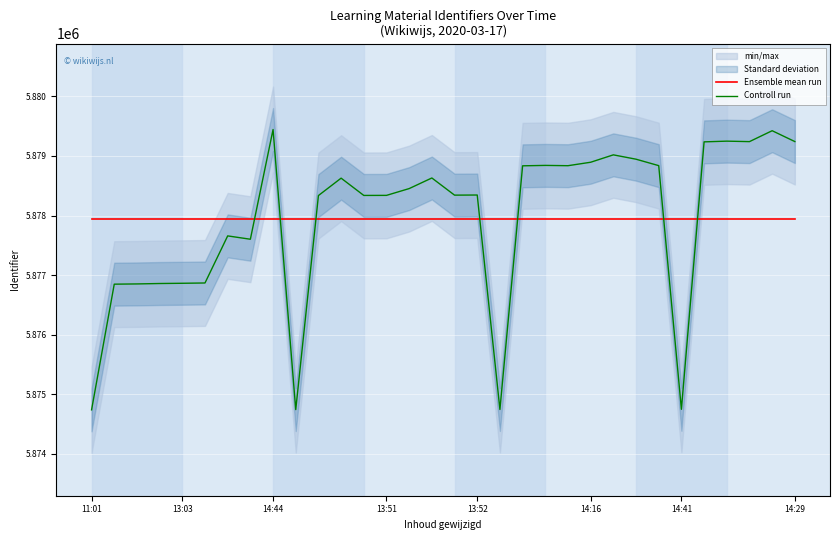

What is the smallest value displayed?

5874739.0